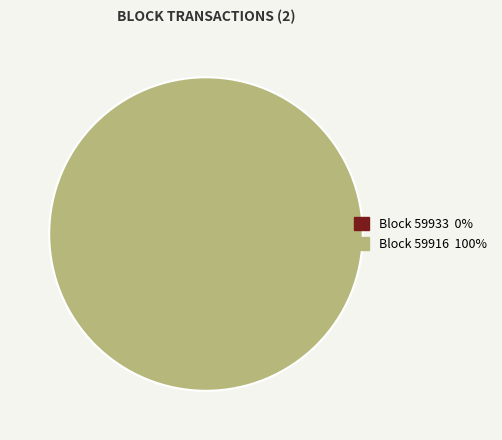

What is the largest slice in the pie chart?

59916